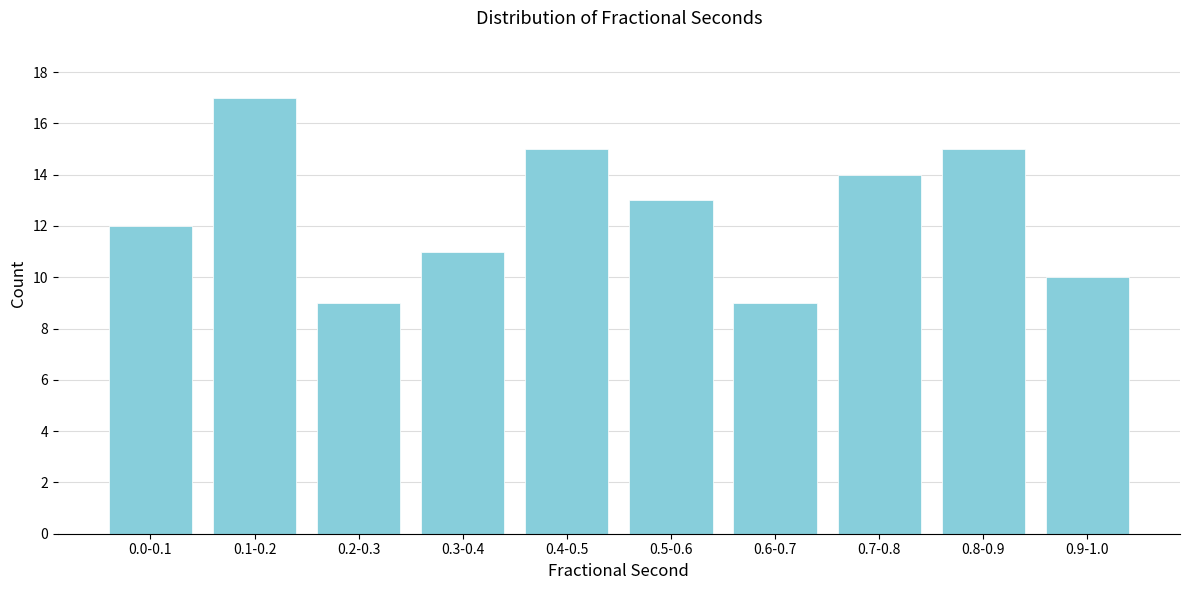

Reading left to right, what are all the values shown in this chart?

0.0-0.1=12	0.1-0.2=17	0.2-0.3=9	0.3-0.4=11	0.4-0.5=15	0.5-0.6=13	0.6-0.7=9	0.7-0.8=14	0.8-0.9=15	0.9-1.0=10